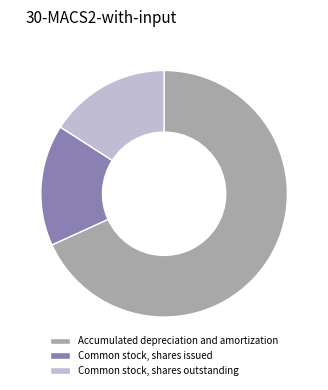

Which has a higher value, Accumulated depreciation and amortization or Common stock, shares outstanding?

Accumulated depreciation and amortization